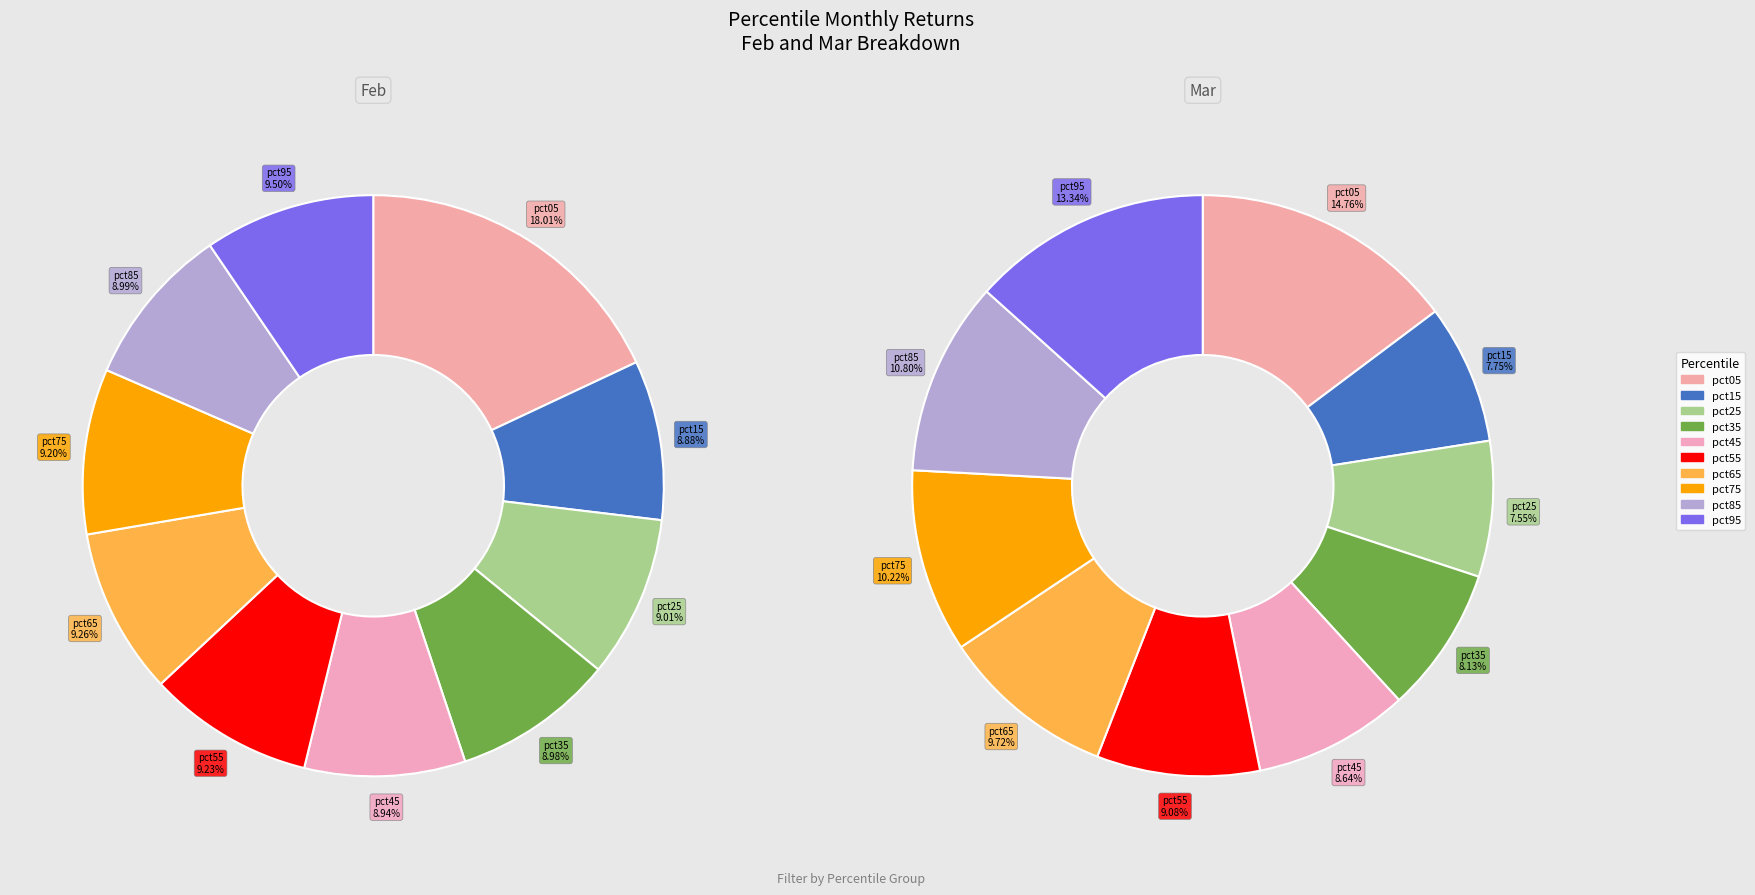

How many slices are in this pie chart?

10